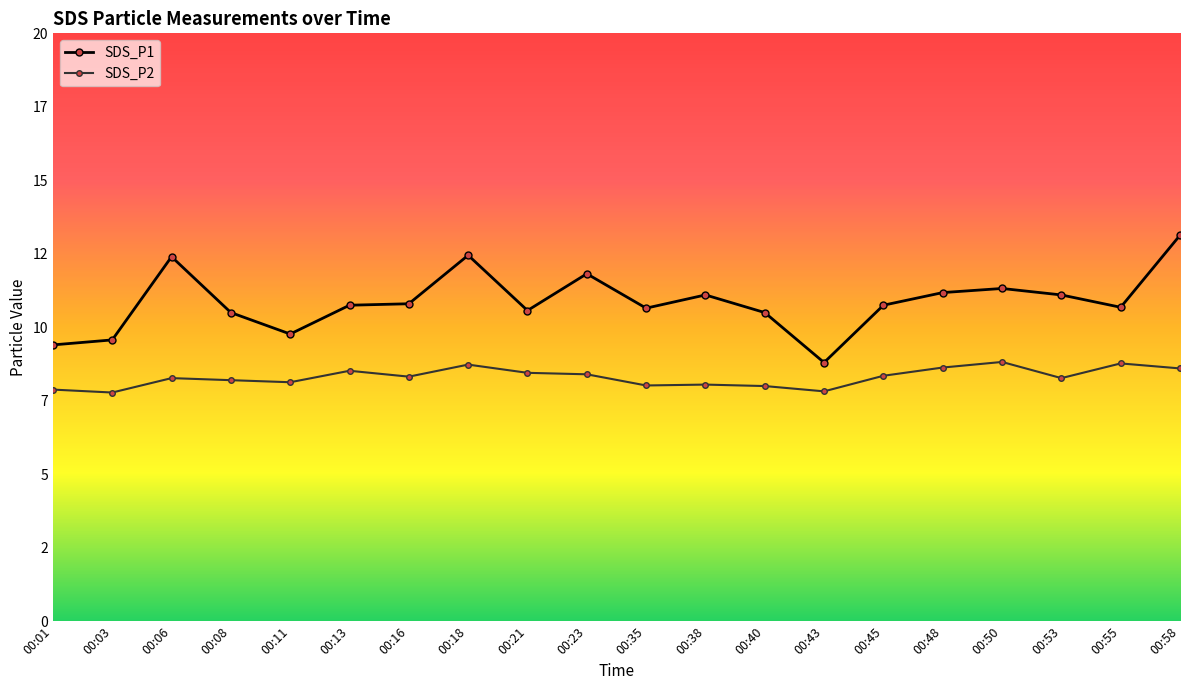

List the series in order of their peak value, highest first.

SDS_P1, SDS_P2